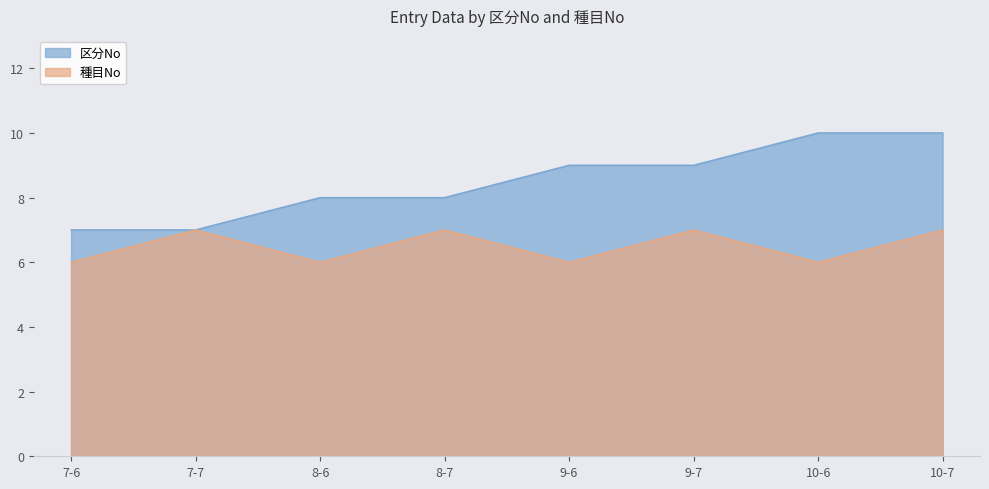

How many lines are shown in the chart?

2